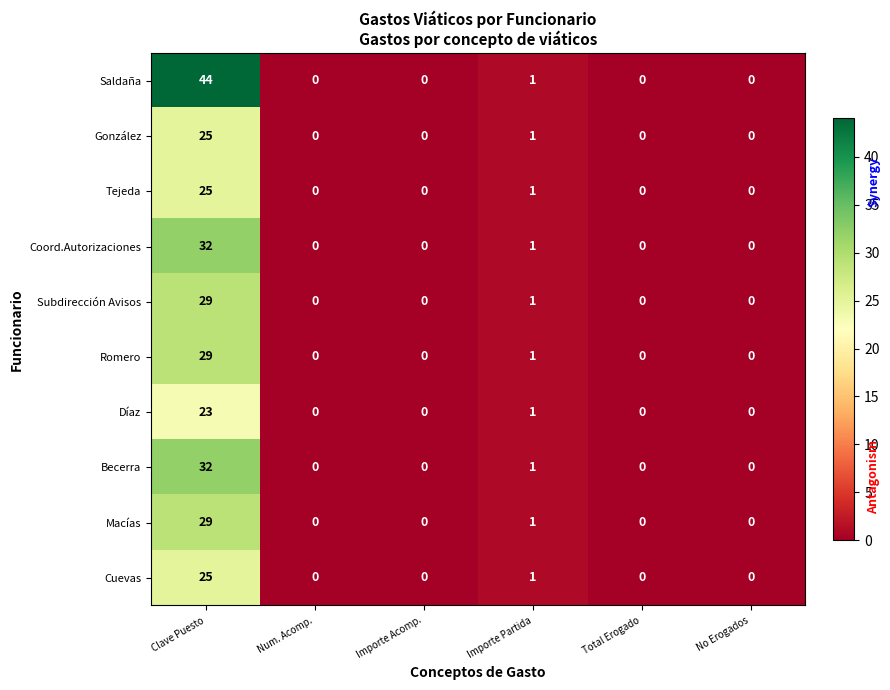

How many data points does each series have?

6